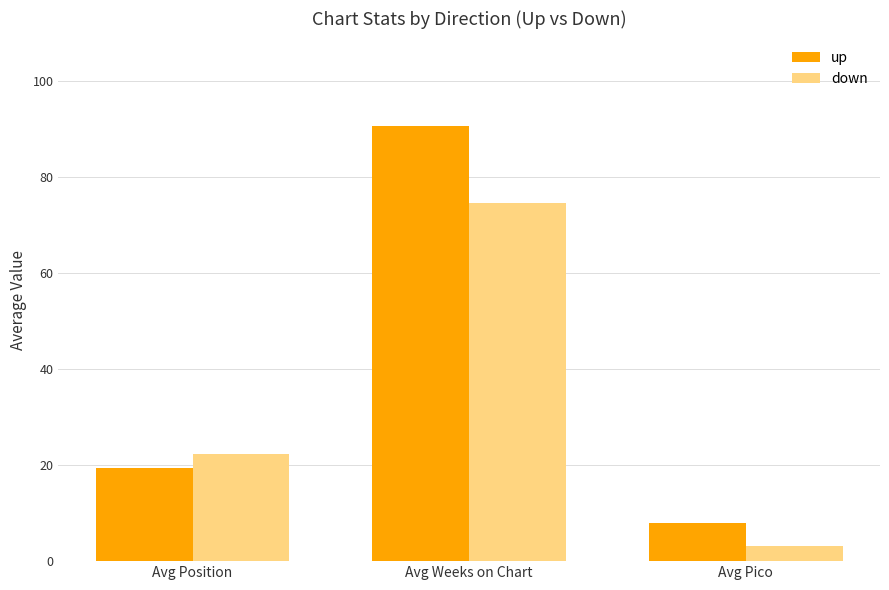

What is the sum of the down values at Avg Position and Avg Weeks on Chart?

96.9